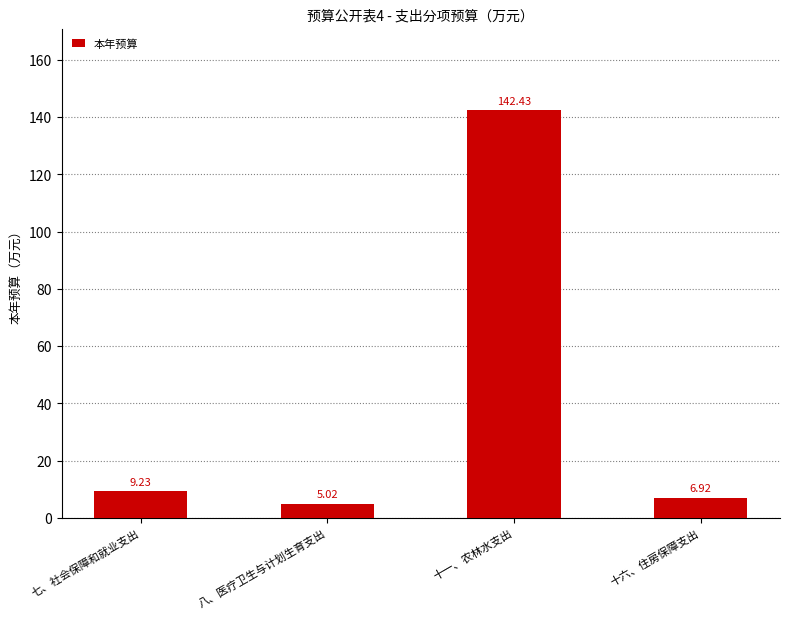

What is the difference between the second highest and second lowest values?

2.3